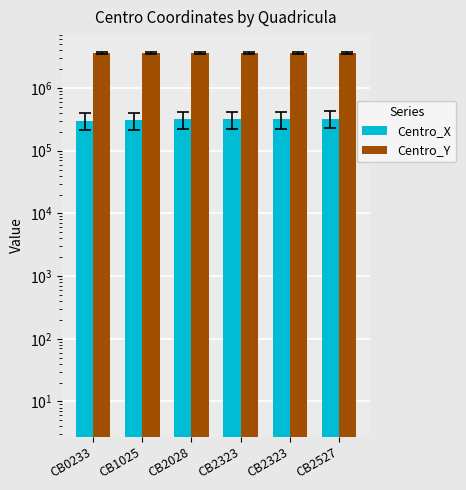

What is the minimum value shown in the chart?

302500